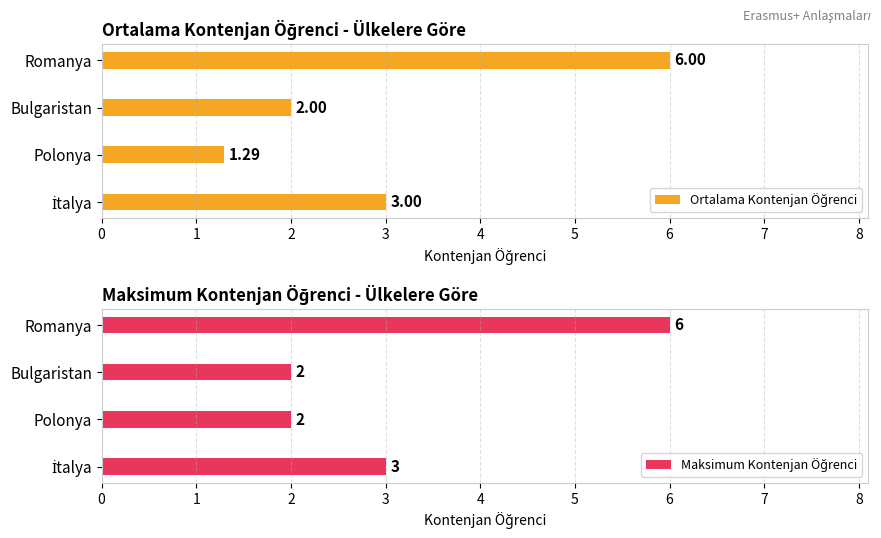

True or false: Maksimum Kontenjan Öğrenci has a value of 2.0 at Bulgaristan.

True